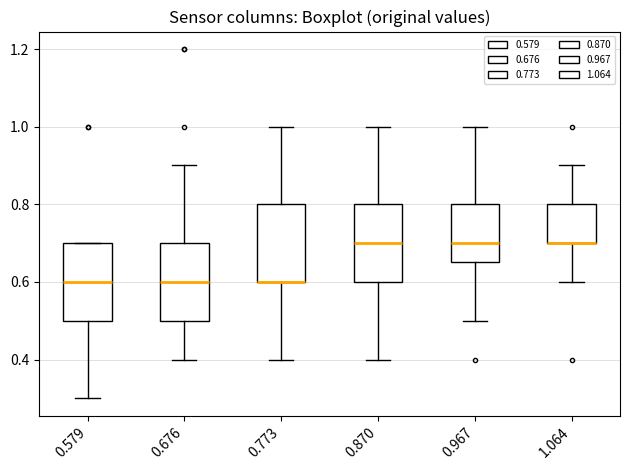

Where is the lower edge of the box at x = 0.870 on the y-axis? The values are not printed on the chart, so give them approximately, as read against the axis.

0.60